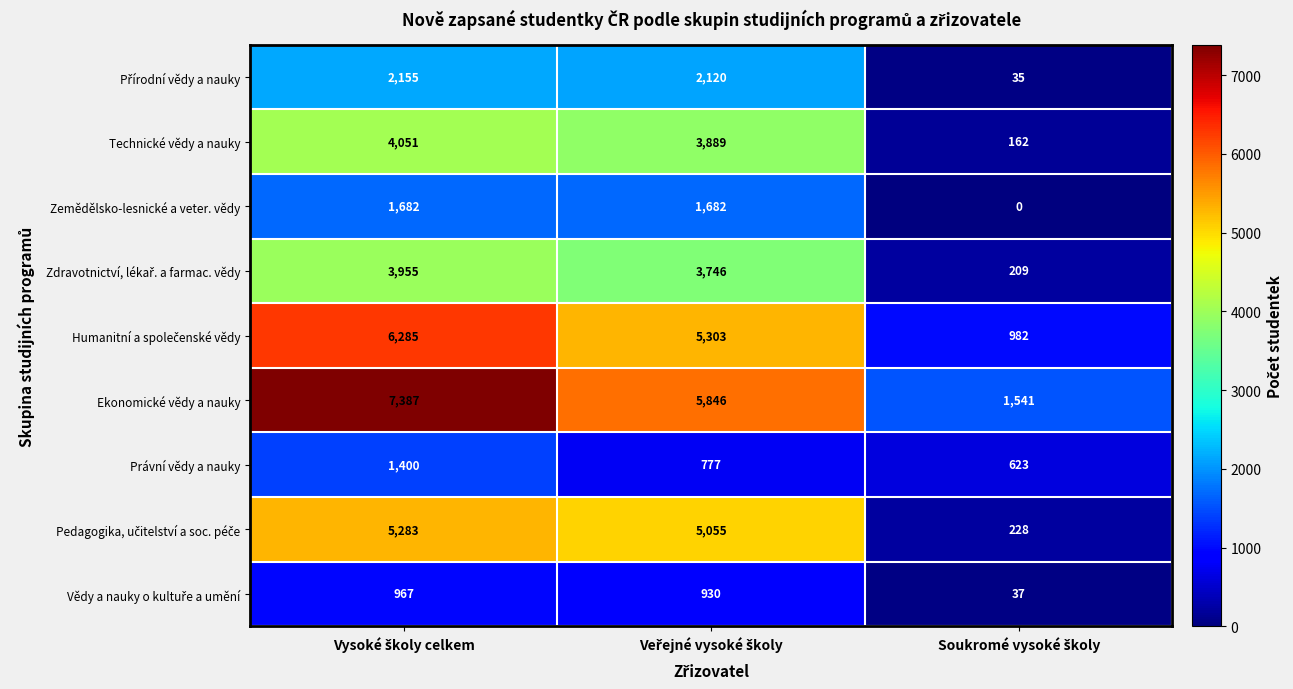

Which series has the largest total across all categories?

Ekonomické vědy a nauky